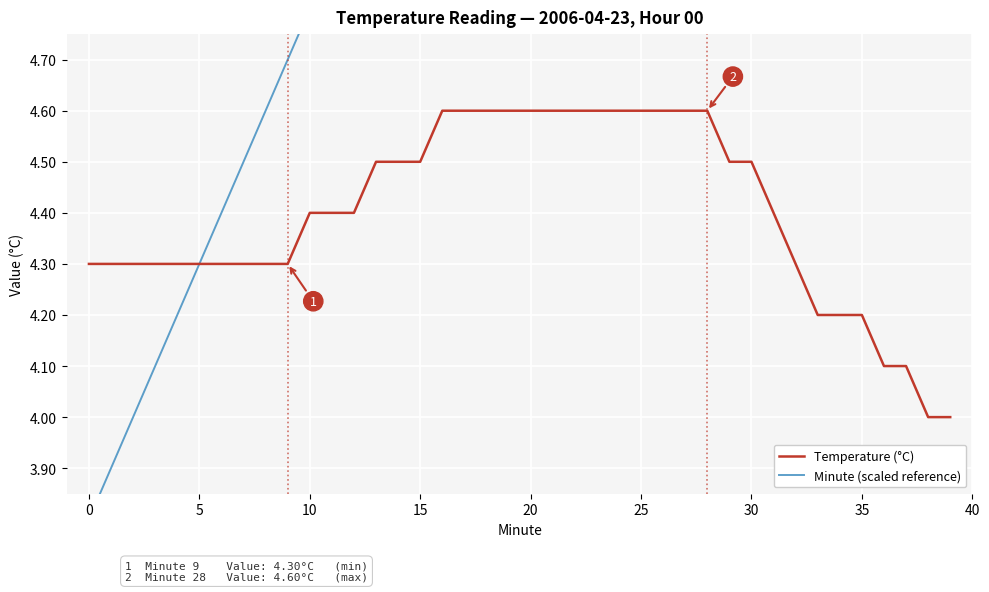

True or false: Temperature (°C) has a value of 2.4 at 25.

False